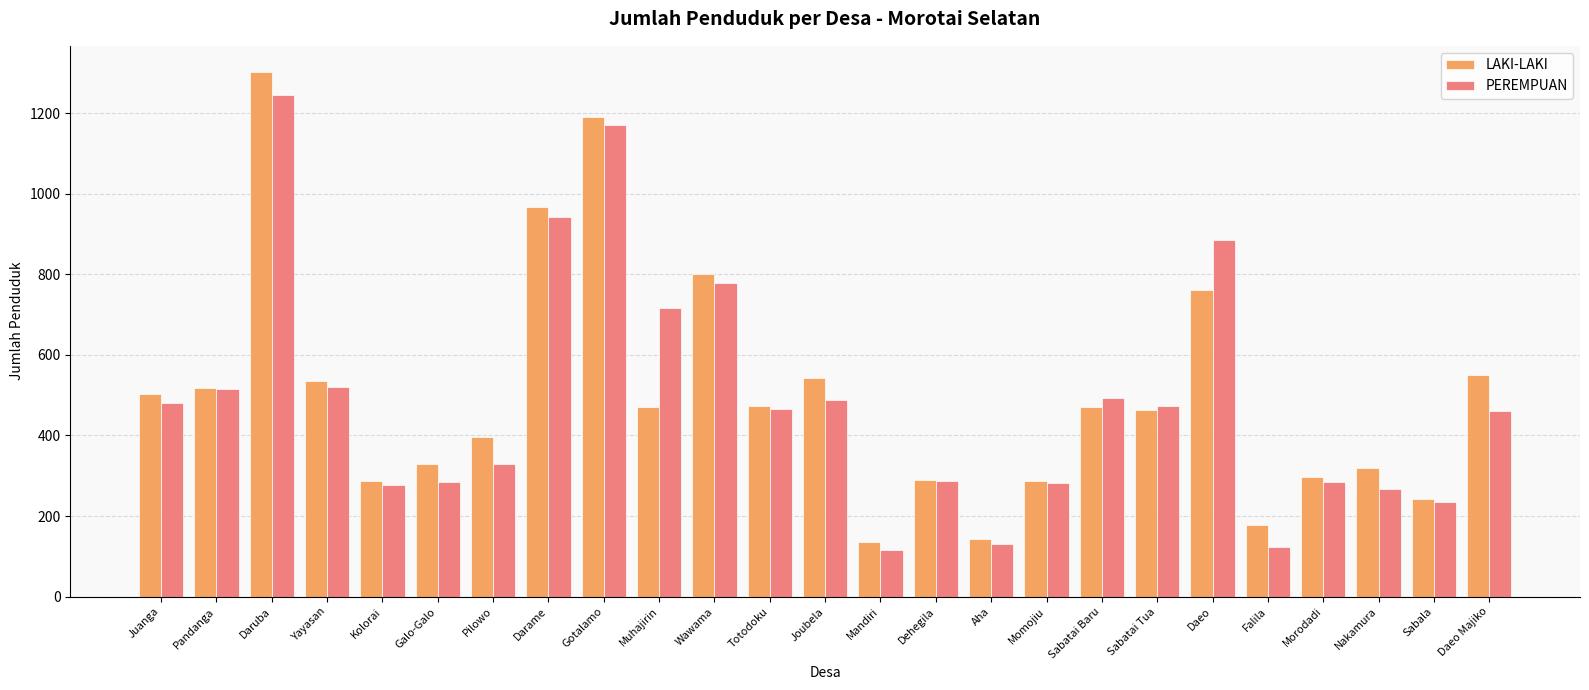

Rank the series at Pilowo from lowest to highest value.

PEREMPUAN, LAKI-LAKI